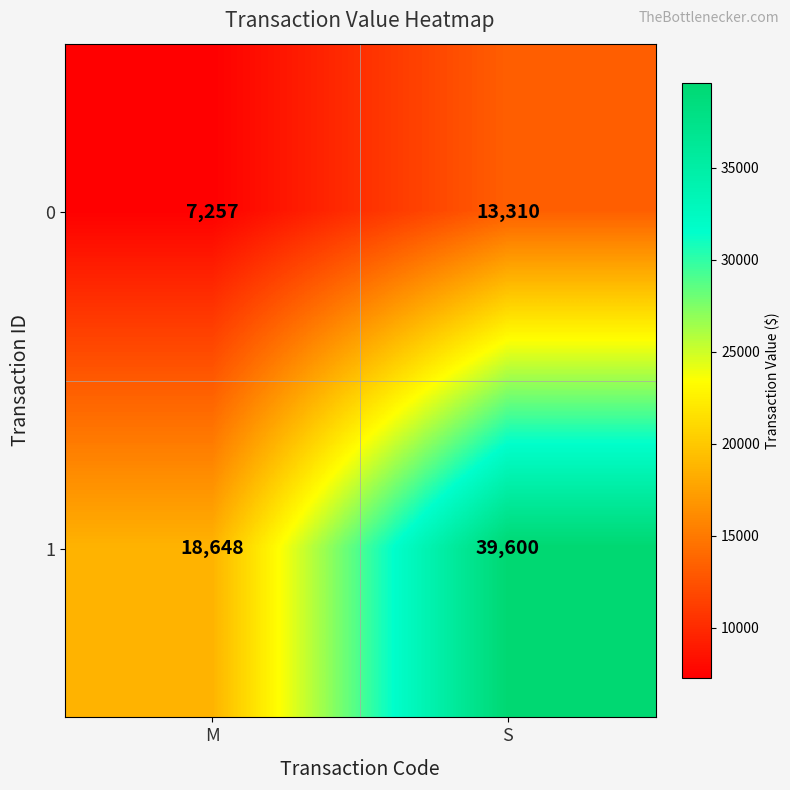

What is the total value across all series at S?

52910